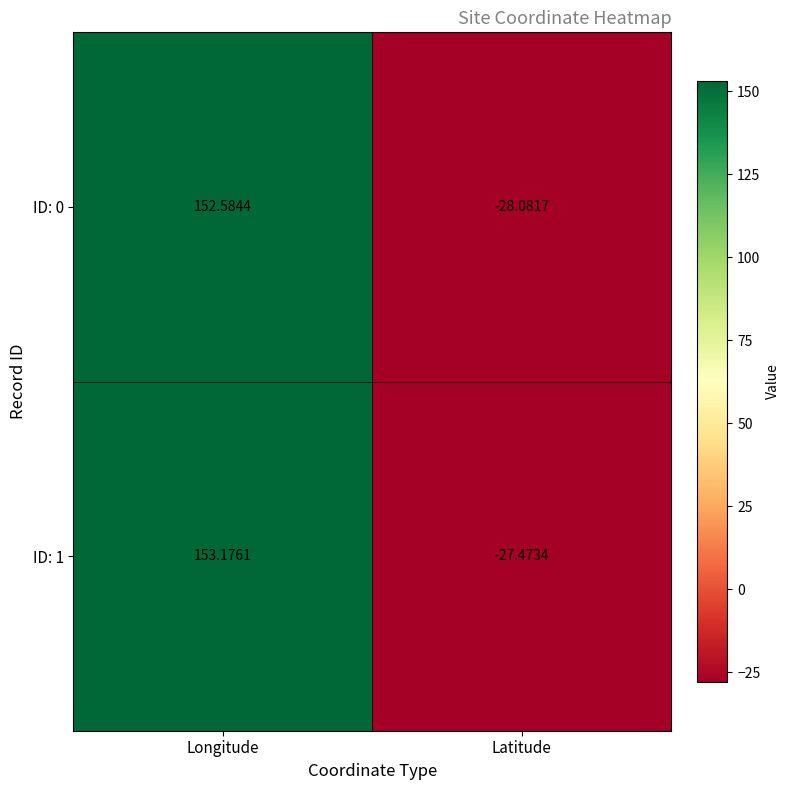

Which label corresponds to the largest value in the chart?

Longitude